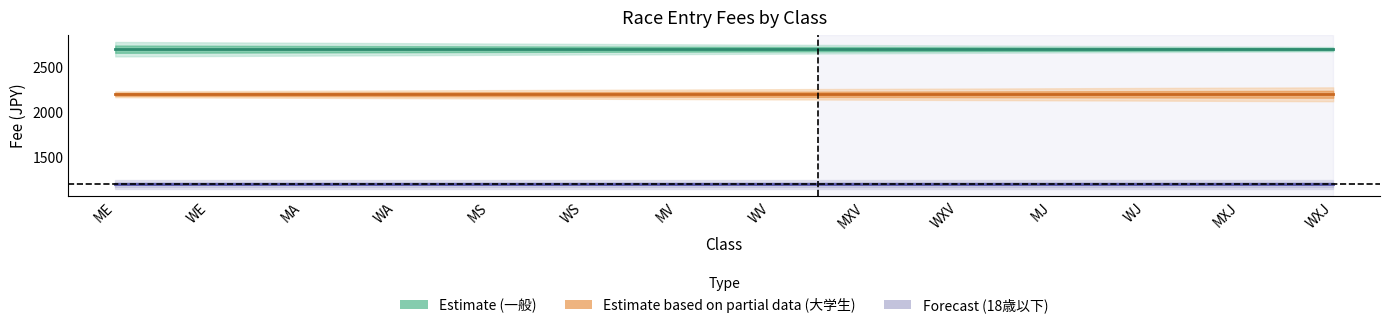

True or false: Estimate based on partial data (大学生) and Estimate (一般) intersect in this chart.

False